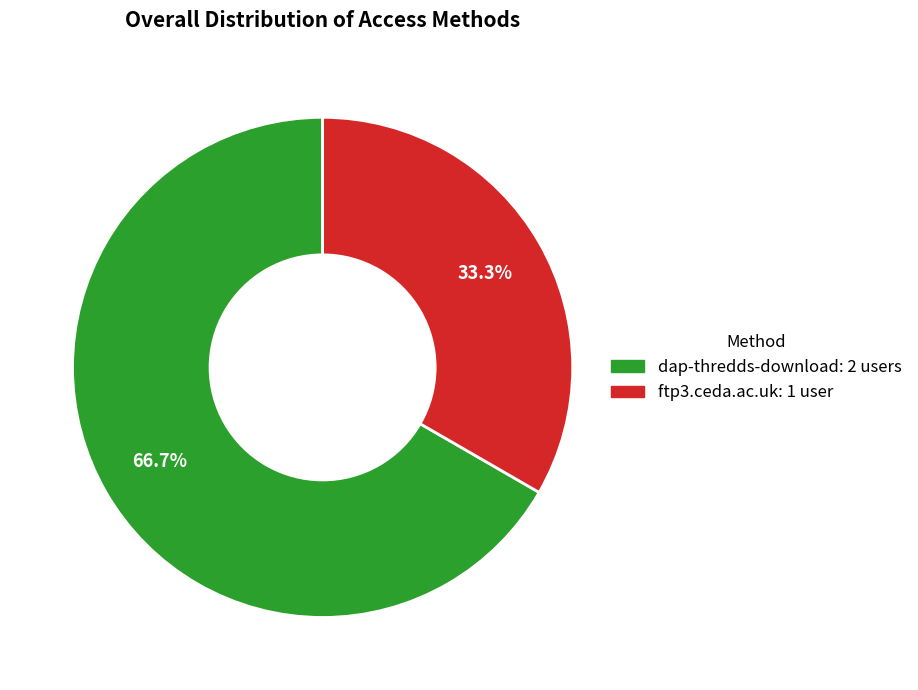

What is the smallest slice in the pie chart?

ftp3.ceda.ac.uk